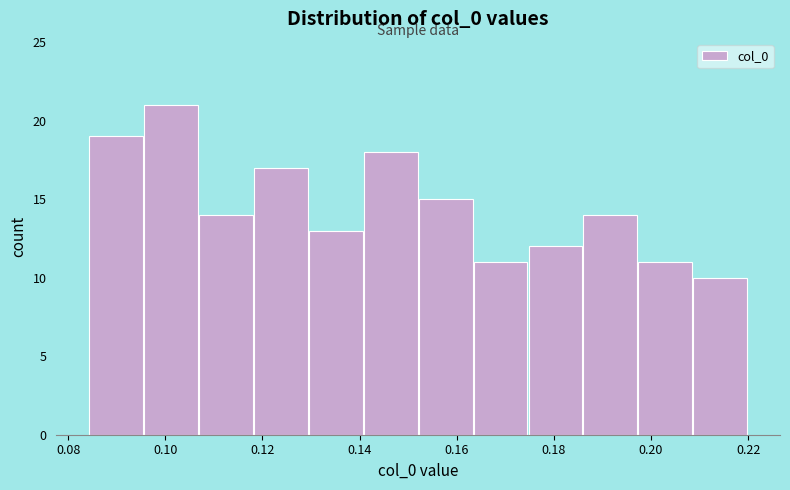

Which range on the x-axis has the tallest bar?

0.096 to 0.106